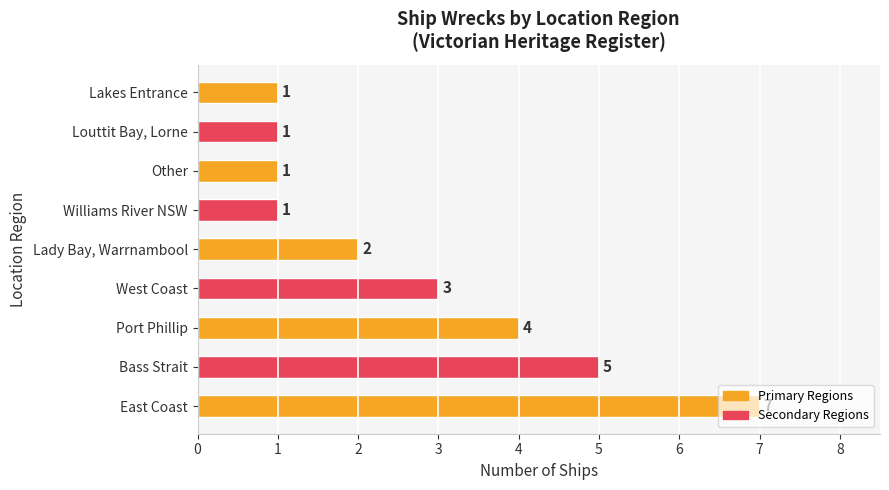

What is the minimum value shown in the chart?

1